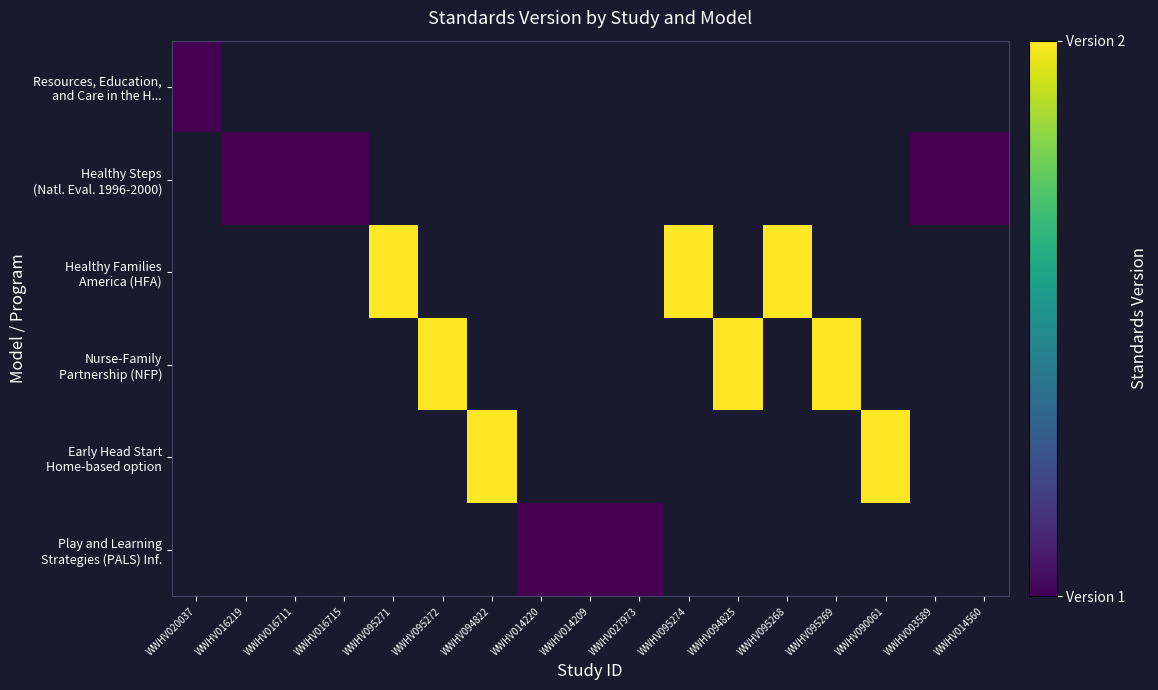

At which category does the chart reach its minimum across all series?

WWHV020037